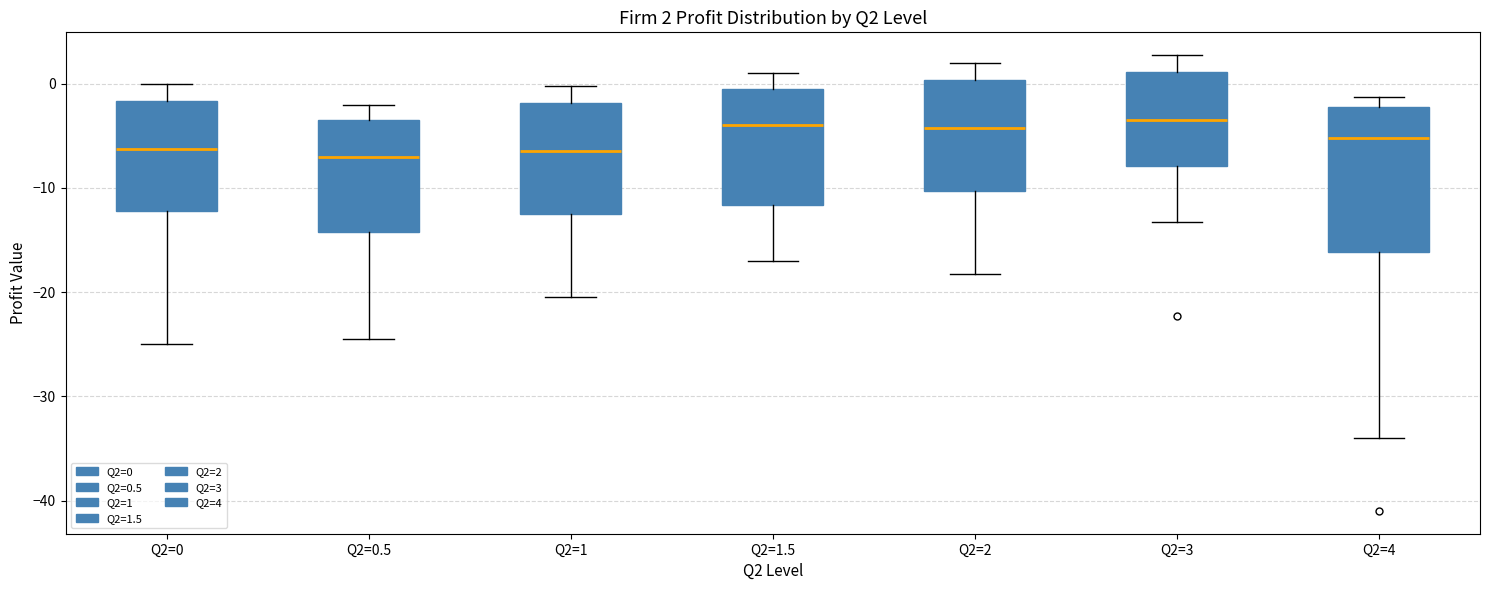

Comparing the boxes themselves (not the whiskers), which one is the tallest?

Q2=4